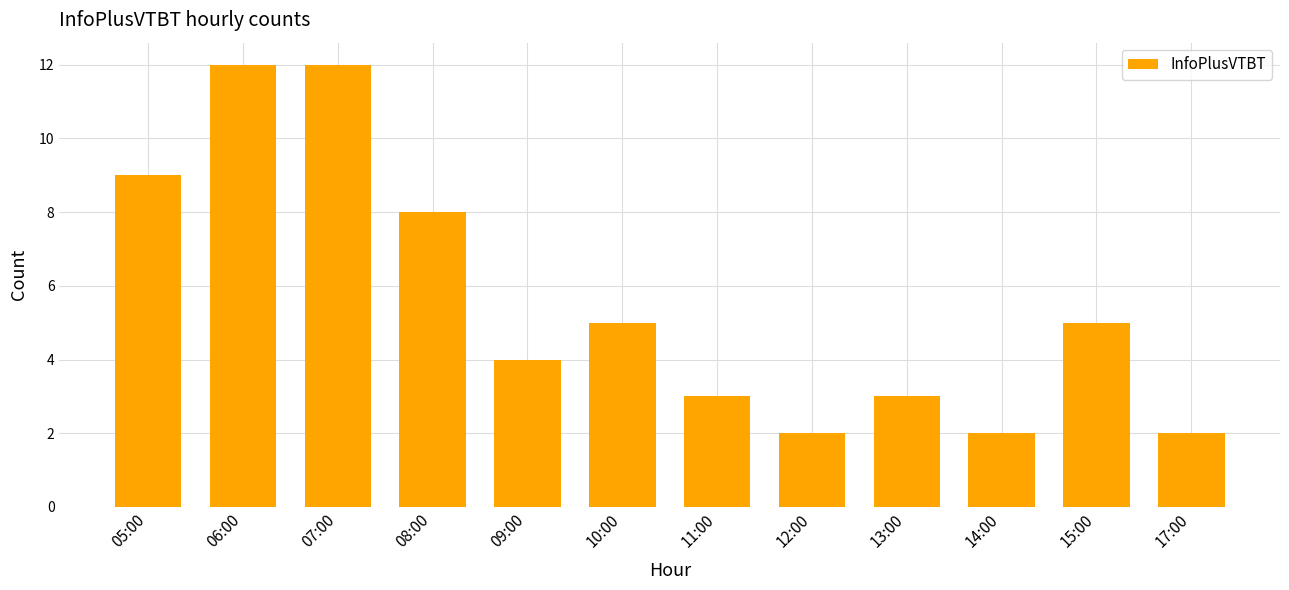

Is it true that the value at 10:00 is 5?

True